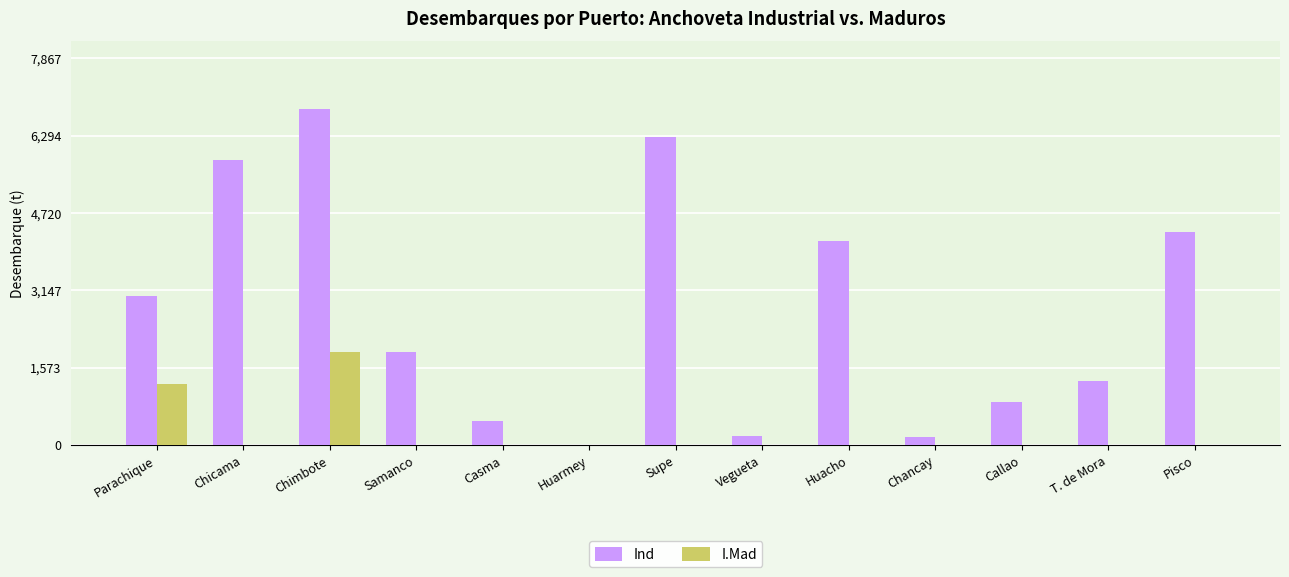

Between Casma and Pisco, which series saw the biggest shift?

Ind